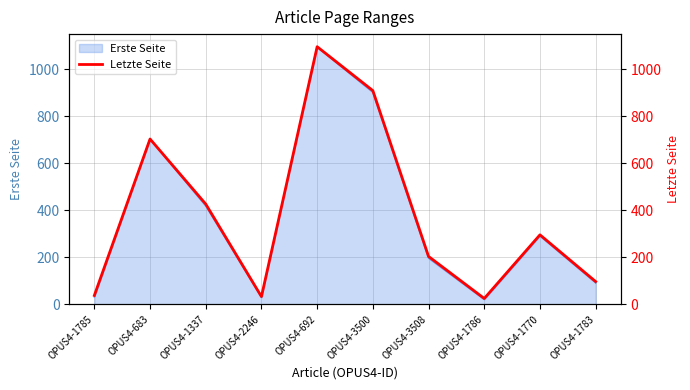

How many interior local peaks (higher than both neighbors) does the data have?

3